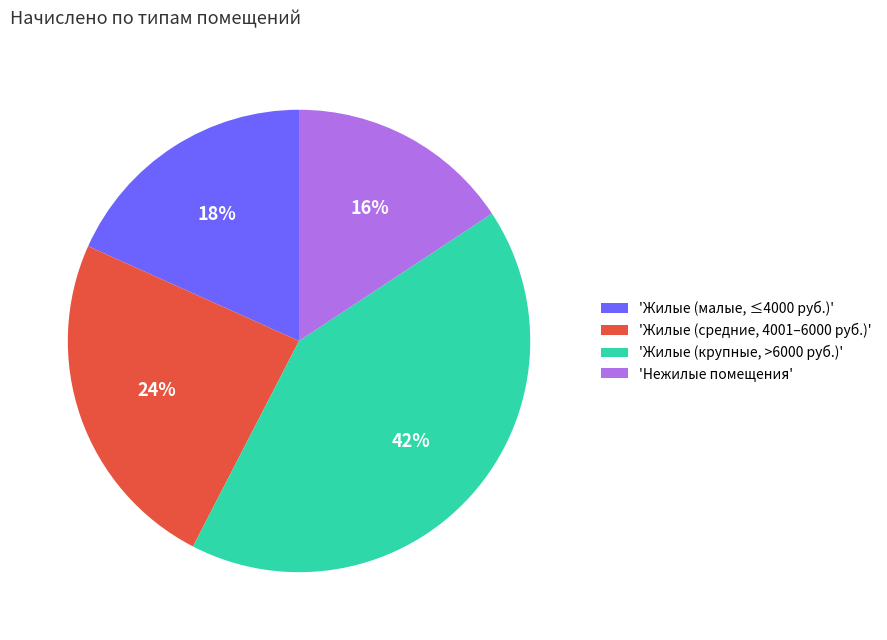

Rank the categories by value from lowest to highest.

'Нежилые помещения', 'Жилые (малые, ≤4000 руб.)', 'Жилые (средние, 4001–6000 руб.)', 'Жилые (крупные, >6000 руб.)'